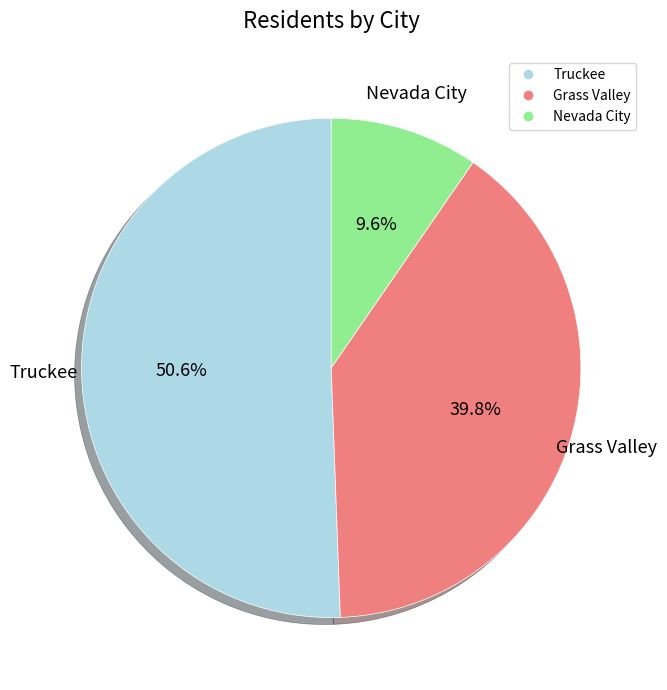

To the nearest percent, what is the difference between the Truckee and Nevada City slice percentages?

41%